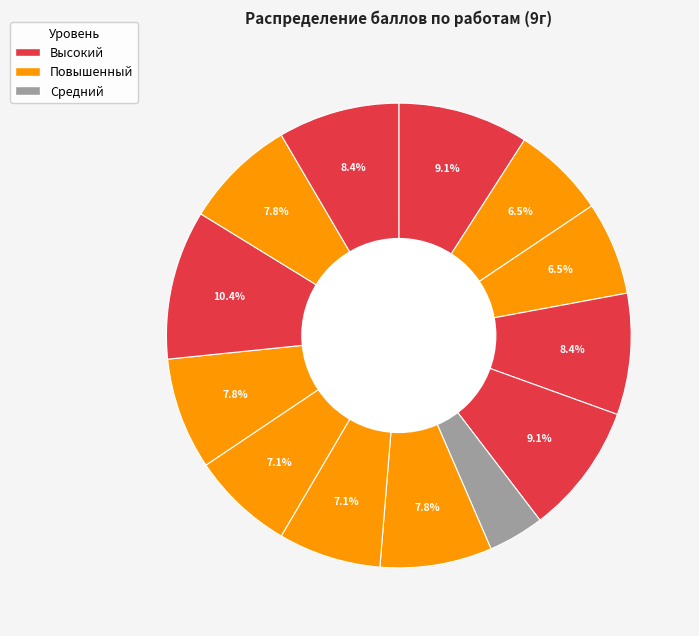

Is there any slice that represents more than half of the pie?

No